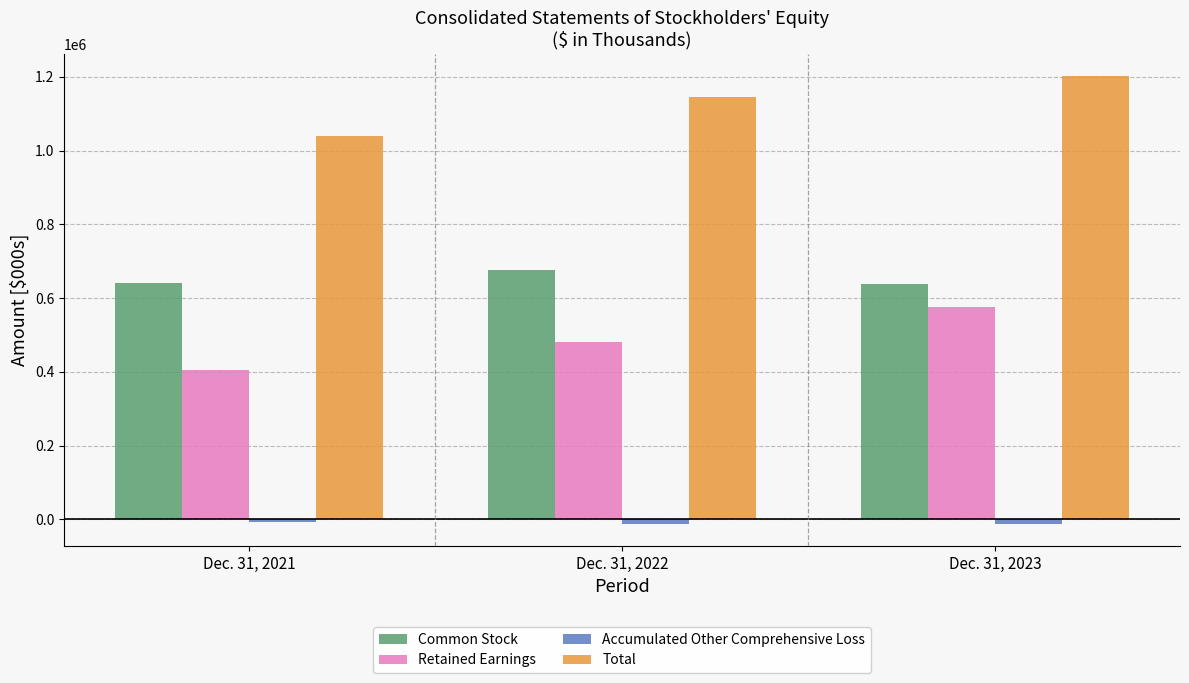

What is the greatest value displayed?

1202000